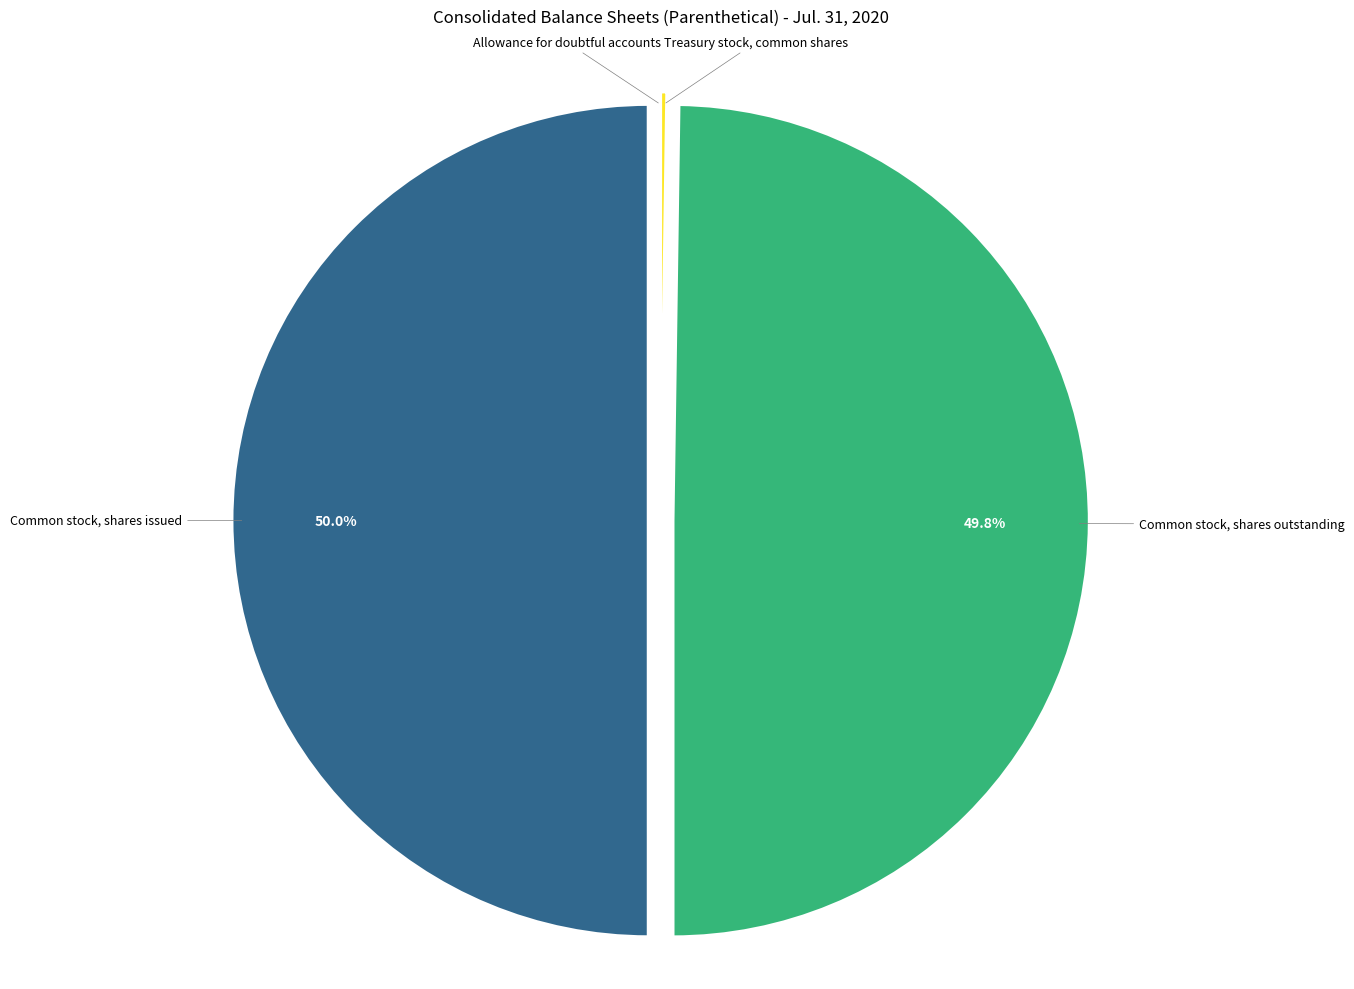

How many segments does this pie chart have?

4